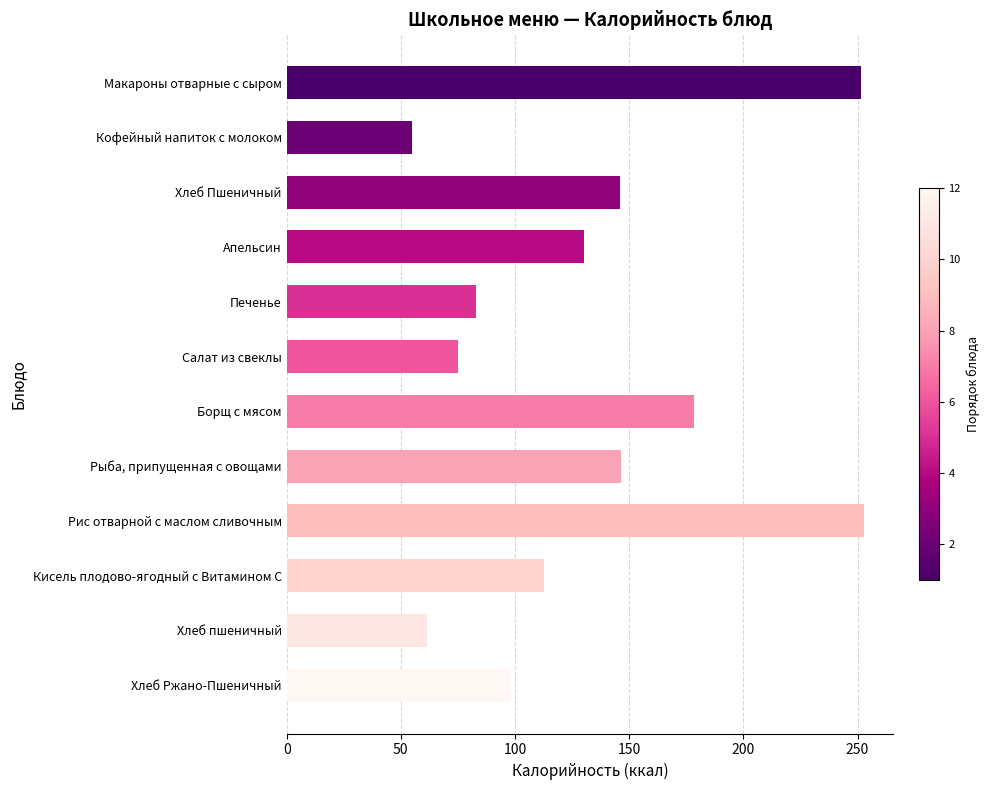

What is the change in value from Борщ с мясом to Макароны отварные с сыром?

+73.4